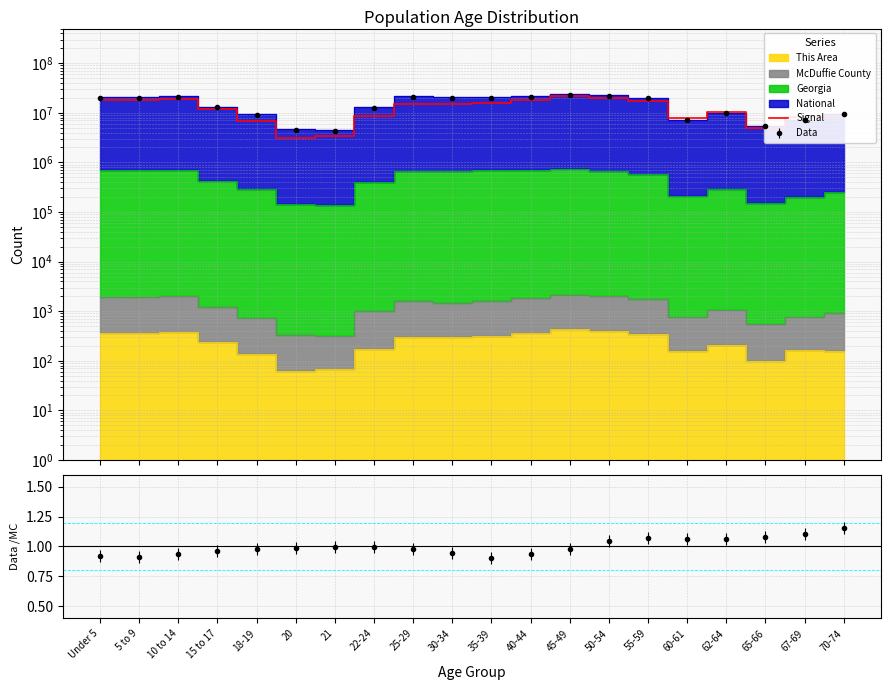

At which label is the value closest to 12275000?

15 to 17